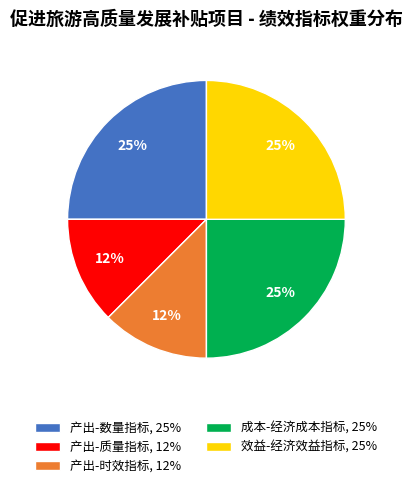

How many slices are in this pie chart?

5